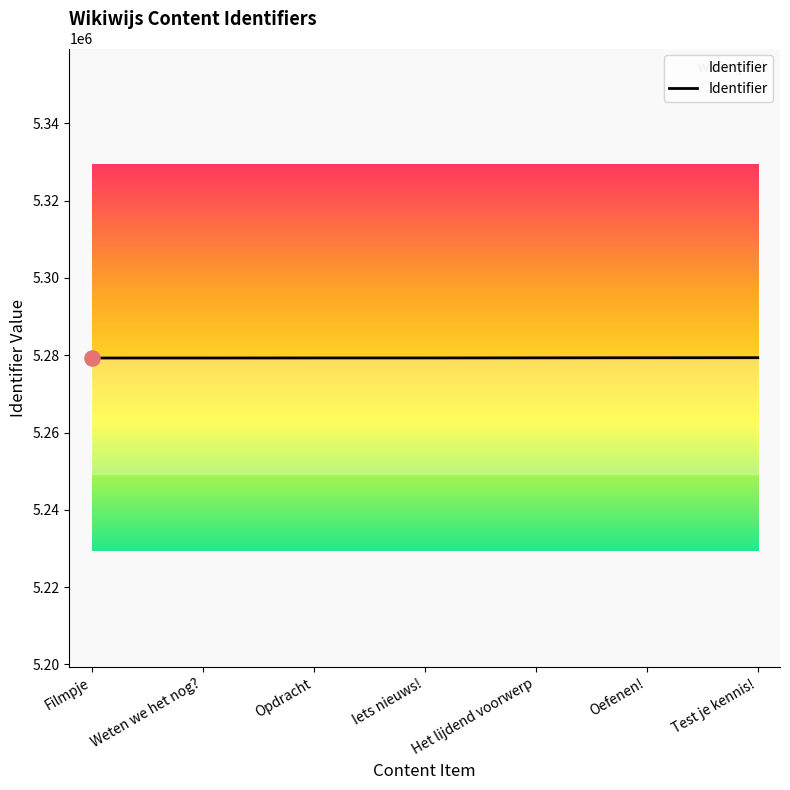

What is the change in value from Iets nieuws! to Oefenen!?

+47